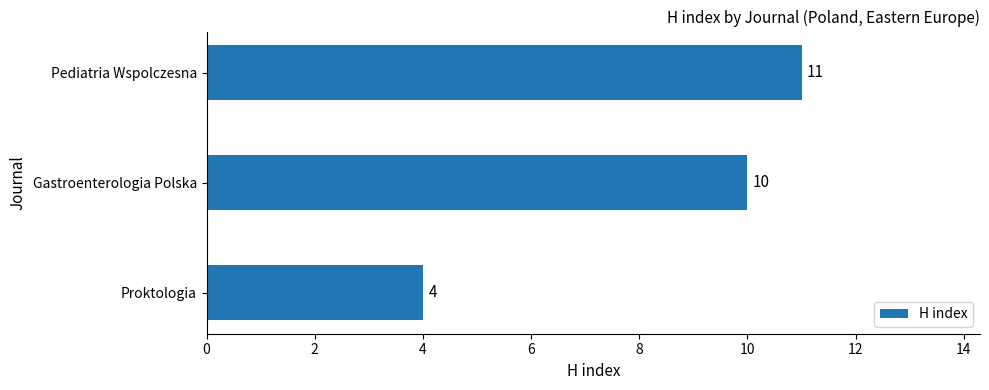

How many bars are there in total?

3